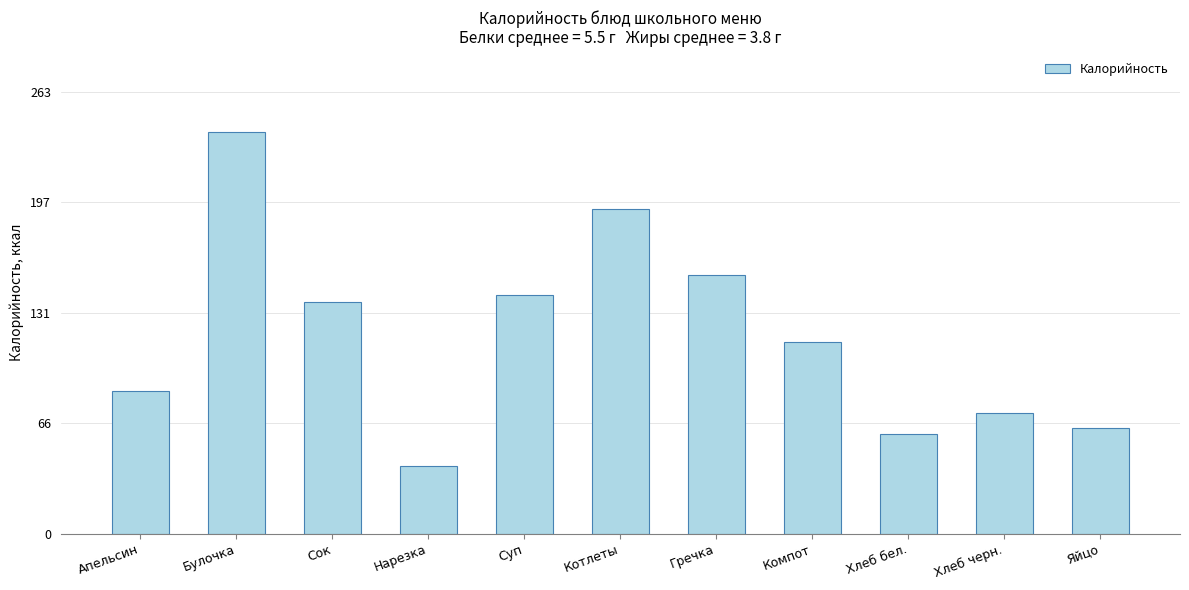

Where does the data first go above 114?

Булочка